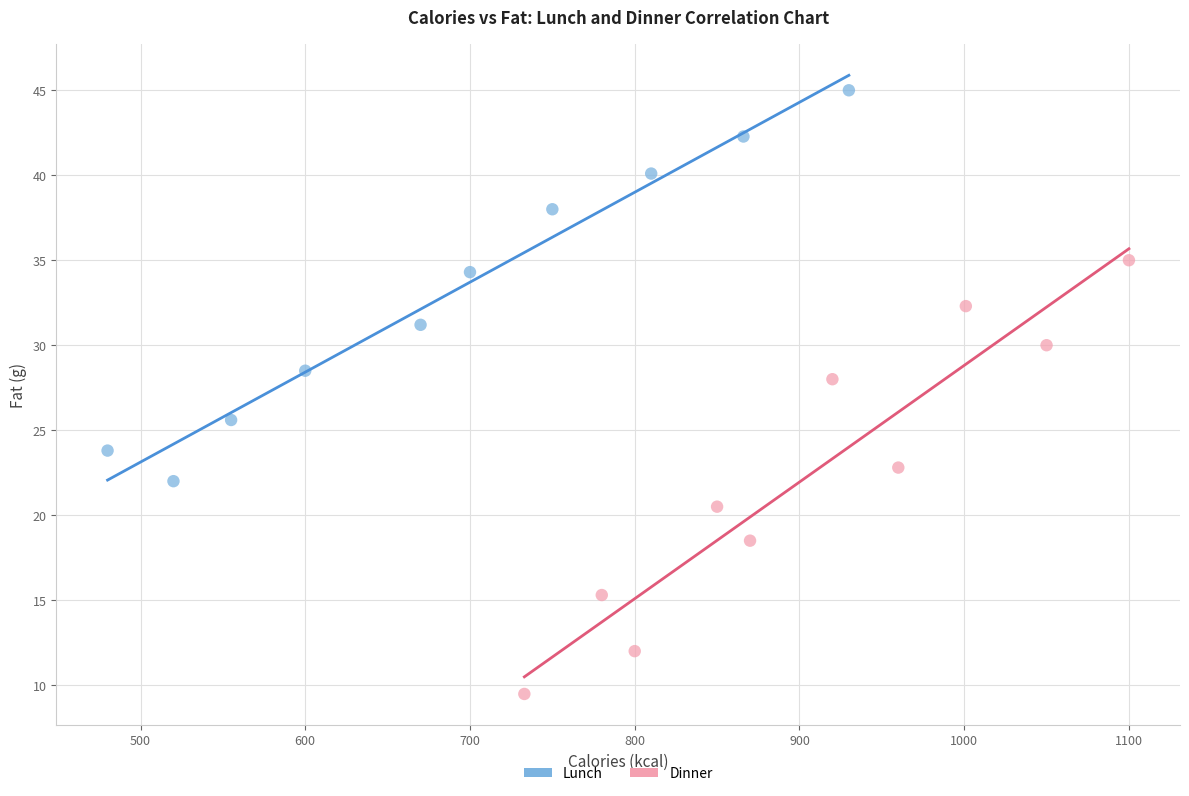

Which series contains the highest Y value?

Lunch